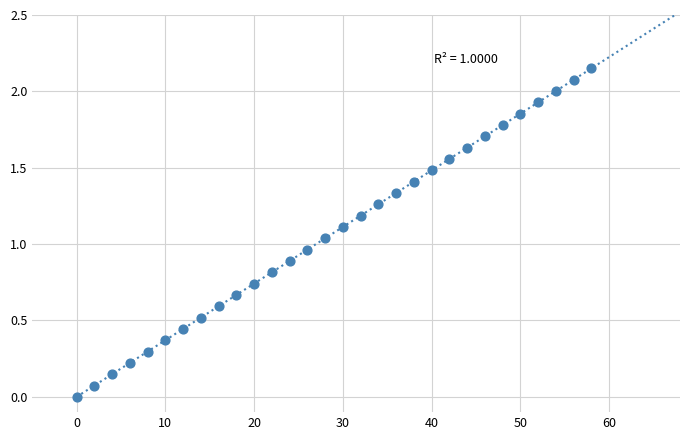

What is the range of X values (max minus min)?

58.0